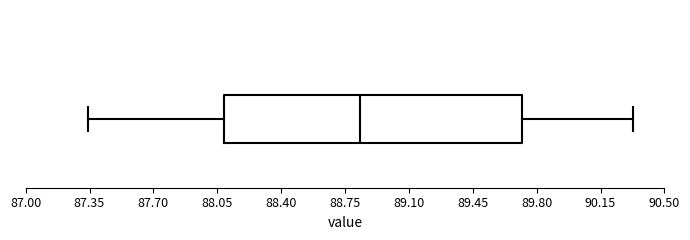

Where does the right whisker of the box end on the x-axis? The values are not printed on the chart, so give them approximately, as read against the axis.

90.35